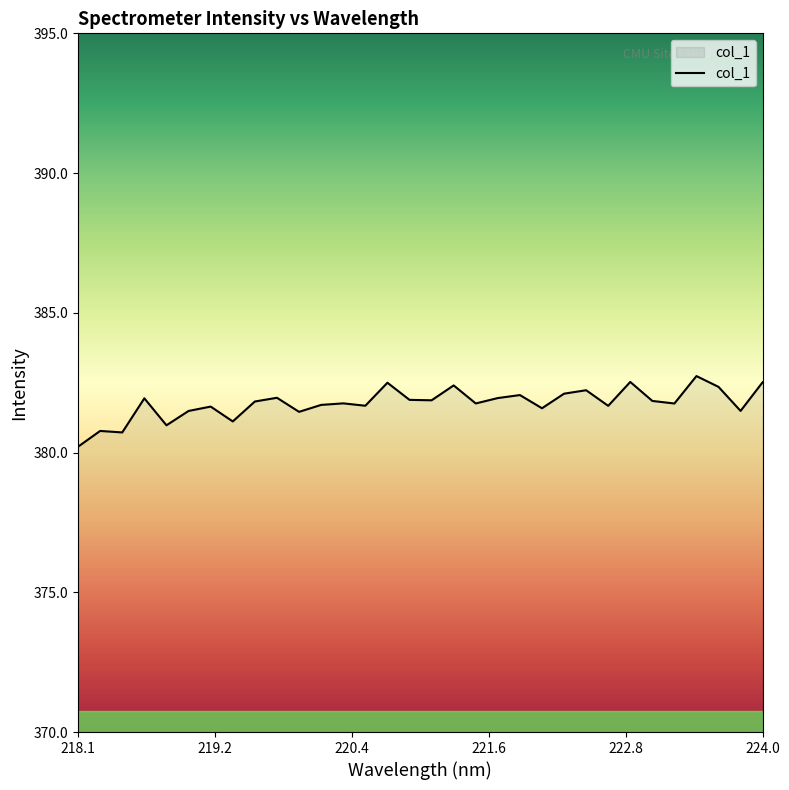

How many lines are shown in the chart?

1